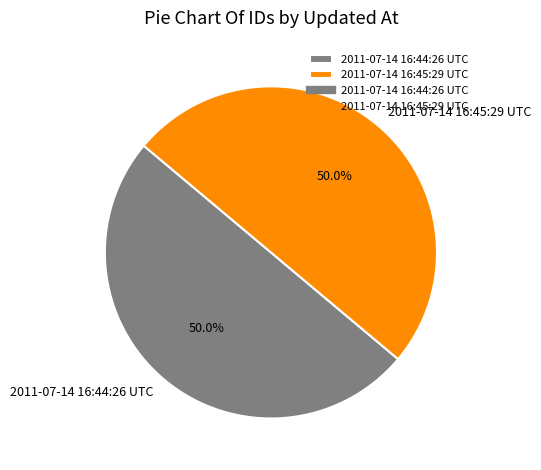

What is the ratio of the value at 2011-07-14 16:45:29 UTC to the value at 2011-07-14 16:44:26 UTC?

1.0